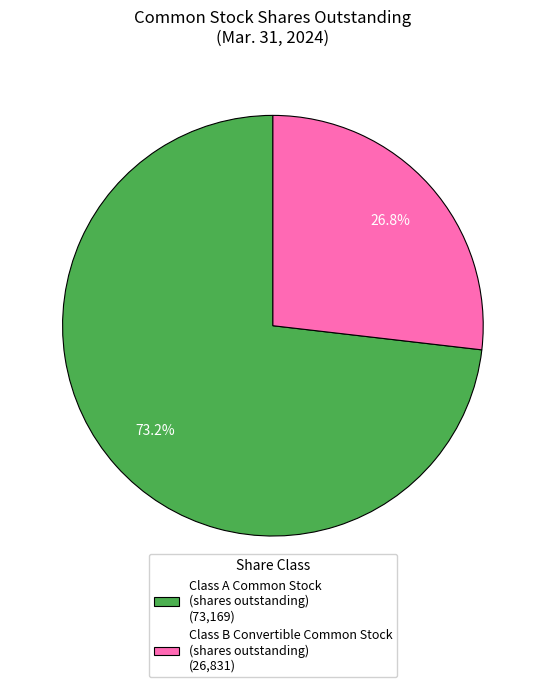

How many segments does this pie chart have?

2